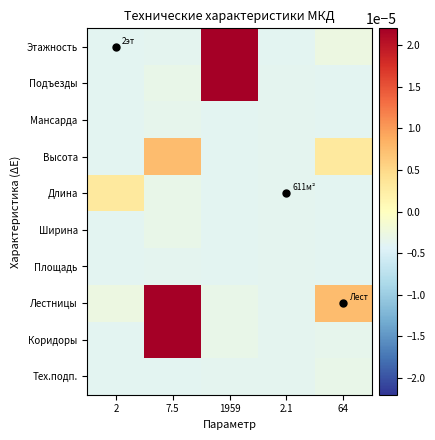

Reading left to right, list all the values displayed in this chart.

Этажность: 2=-0.0	7.5=-0.0	1959=0.0	2.1=-0.0	64=-0.0
Подъезды: 2=-0.0	7.5=-0.0	1959=0.0	2.1=-0.0	64=-0.0
Мансарда: 2=-0.0	7.5=-0.0	1959=-0.0	2.1=-0.0	64=-0.0
Высота: 2=-0.0	7.5=0.0	1959=-0.0	2.1=-0.0	64=0.0
Длина: 2=0.0	7.5=-0.0	1959=-0.0	2.1=-0.0	64=-0.0
Ширина: 2=-0.0	7.5=-0.0	1959=-0.0	2.1=-0.0	64=-0.0
Площадь: 2=-0.0	7.5=-0.0	1959=-0.0	2.1=-0.0	64=-0.0
Лестницы: 2=-0.0	7.5=0.0	1959=-0.0	2.1=-0.0	64=0.0
Коридоры: 2=-0.0	7.5=0.0	1959=-0.0	2.1=-0.0	64=-0.0
Тех.подп.: 2=-0.0	7.5=-0.0	1959=-0.0	2.1=-0.0	64=-0.0